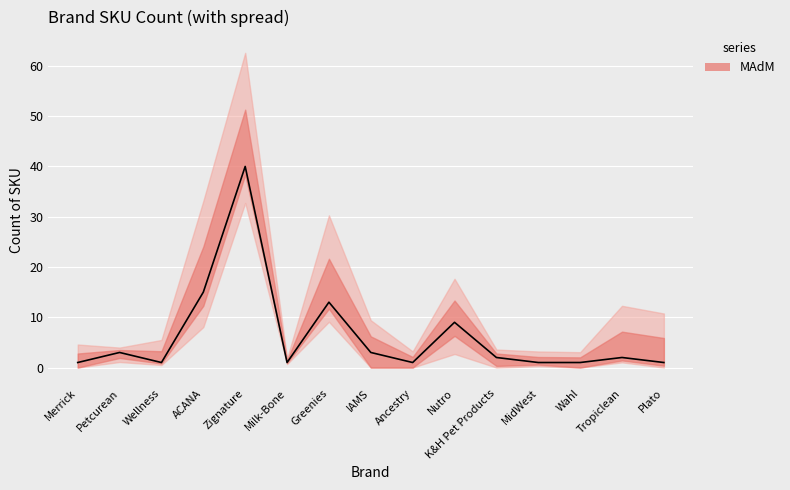

What position from the right is K&H Pet Products?

5